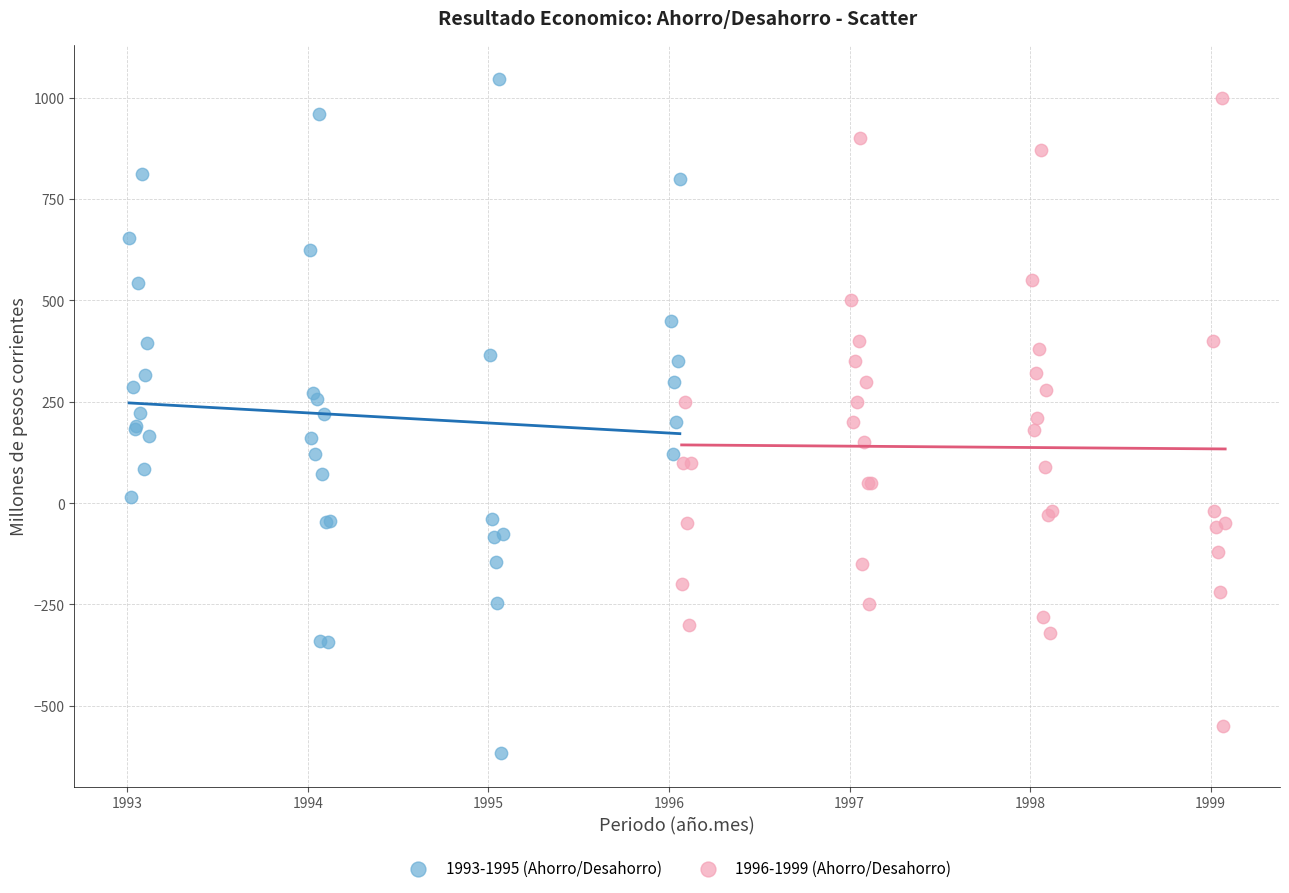

Which series has the widest spread of Y values?

1993-1995 (Ahorro/Desahorro)